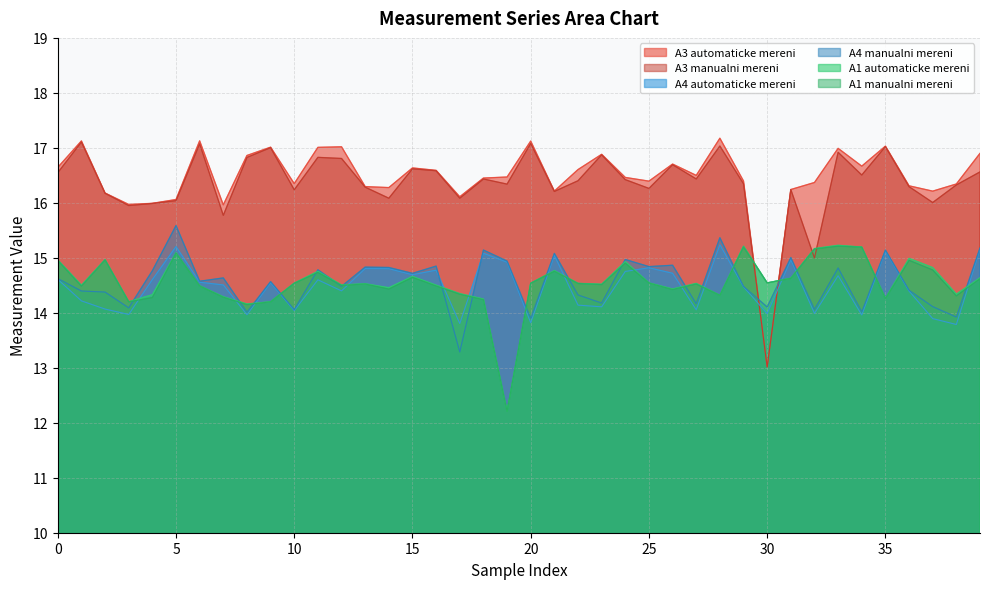

Read the A3 automaticke mereni value at 9.

17.0